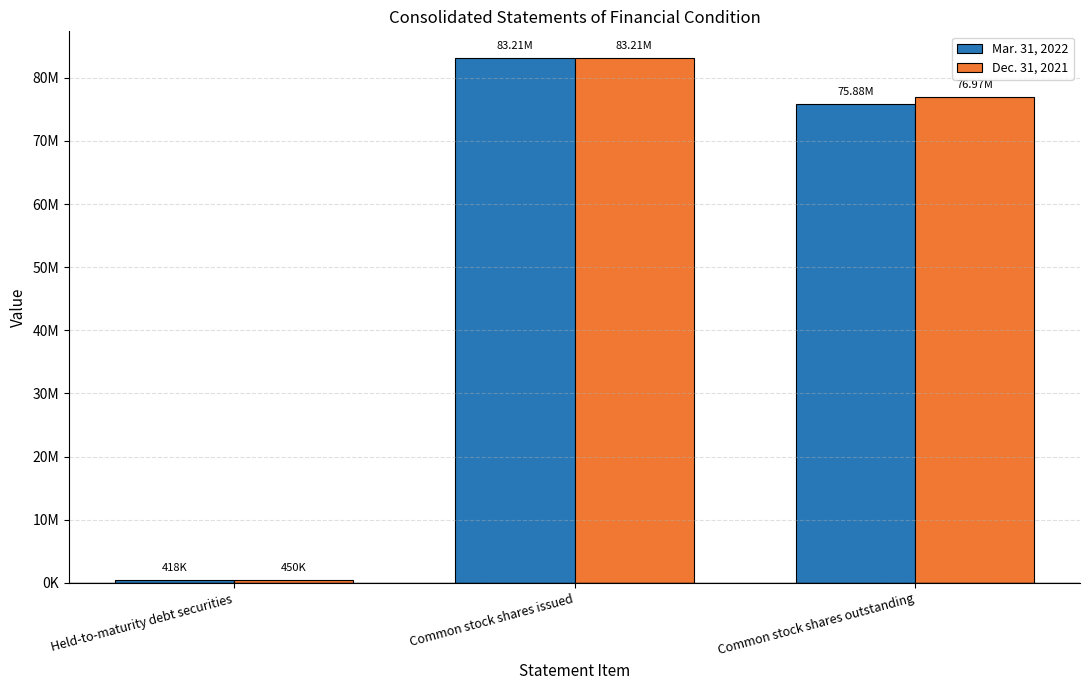

What are all the series names shown in the legend?

Mar. 31, 2022, Dec. 31, 2021